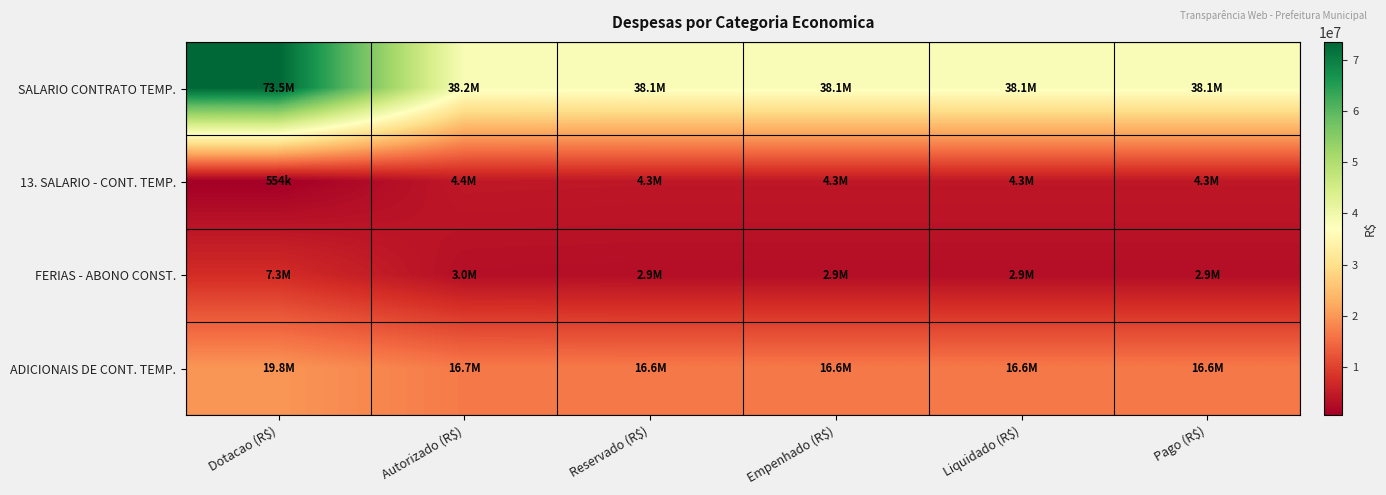

What is the spread (max minus min) of values at Liquidado (R$)?

35143012.5